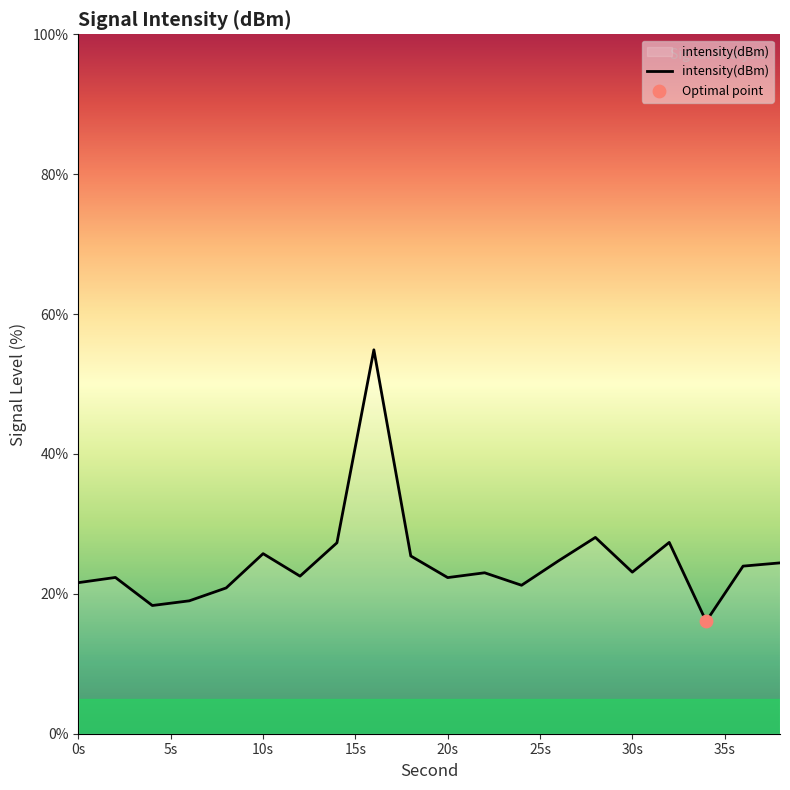

What is the minimum value shown in the chart?

16.1